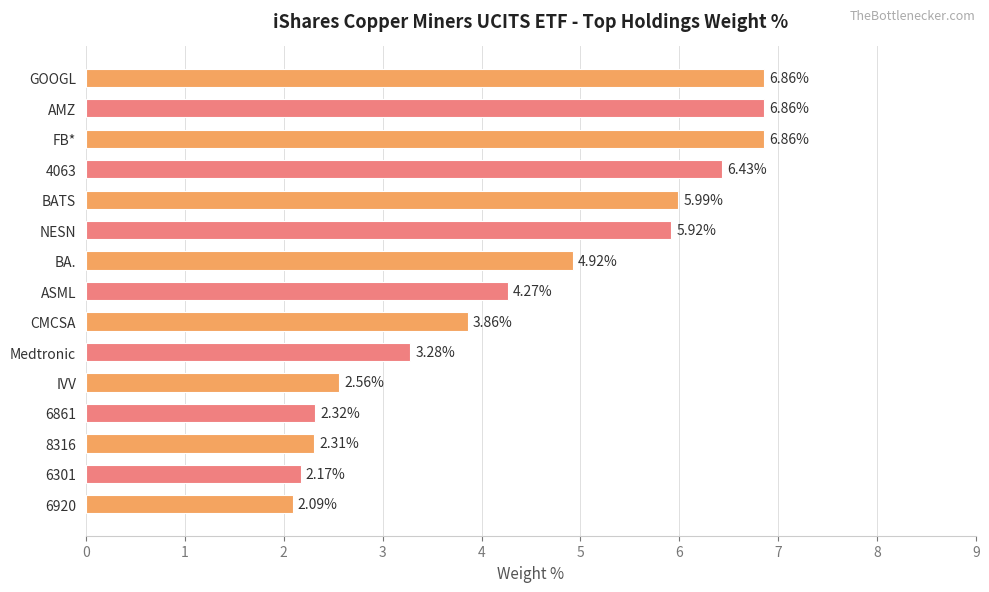

What is the sum of the values at 6861 and GOOGL?

9.2